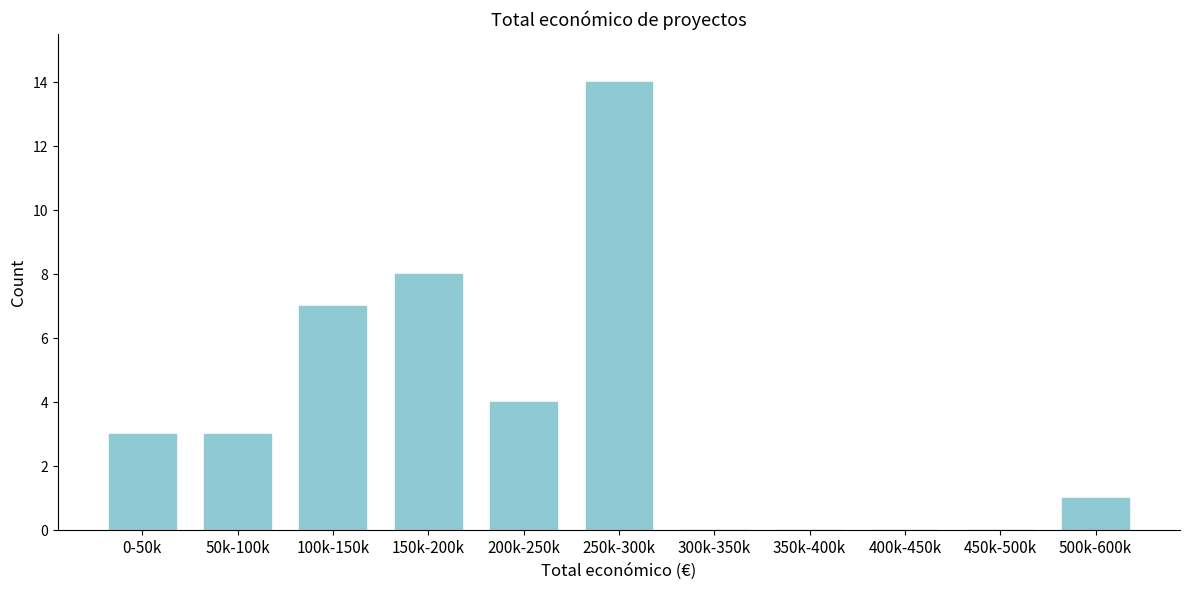

Reading left to right, list all the values displayed in this chart.

0-50k=3	50k-100k=3	100k-150k=7	150k-200k=8	200k-250k=4	250k-300k=14	300k-350k=0	350k-400k=0	400k-450k=0	450k-500k=0	500k-600k=1